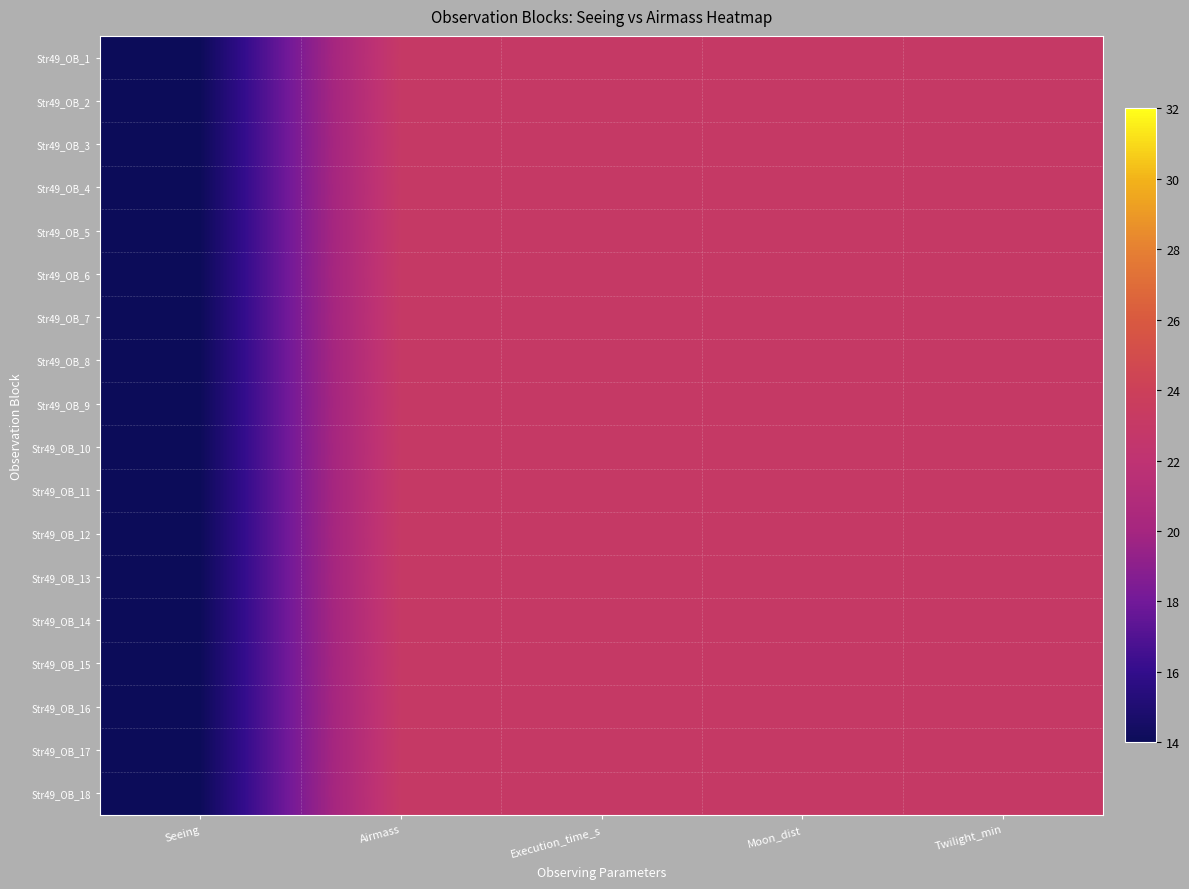

What is the maximum value shown in the chart?

23